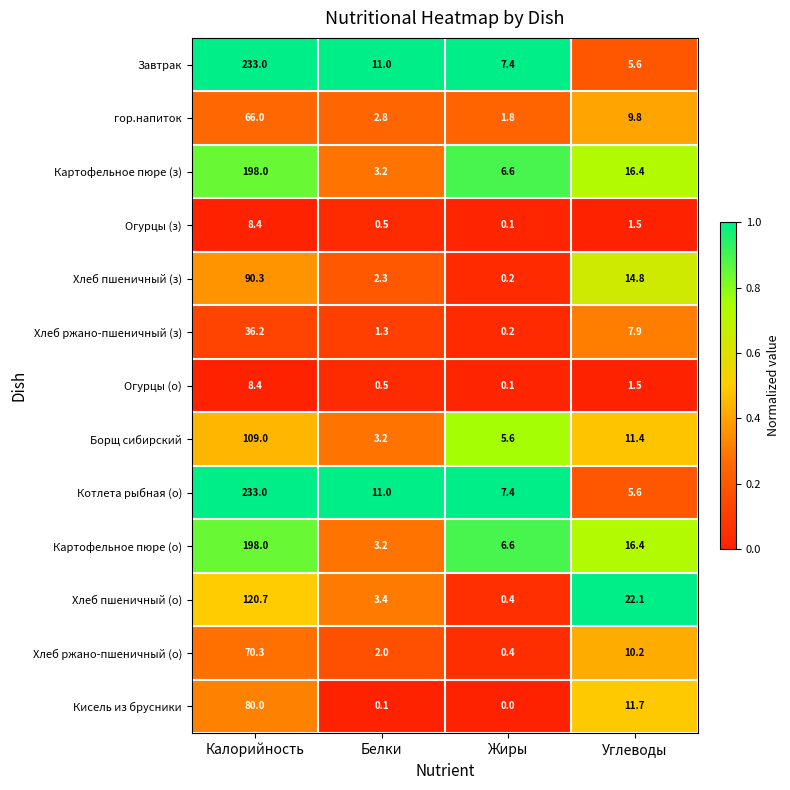

What is the difference between the highest and lowest values at Калорийность?

224.6